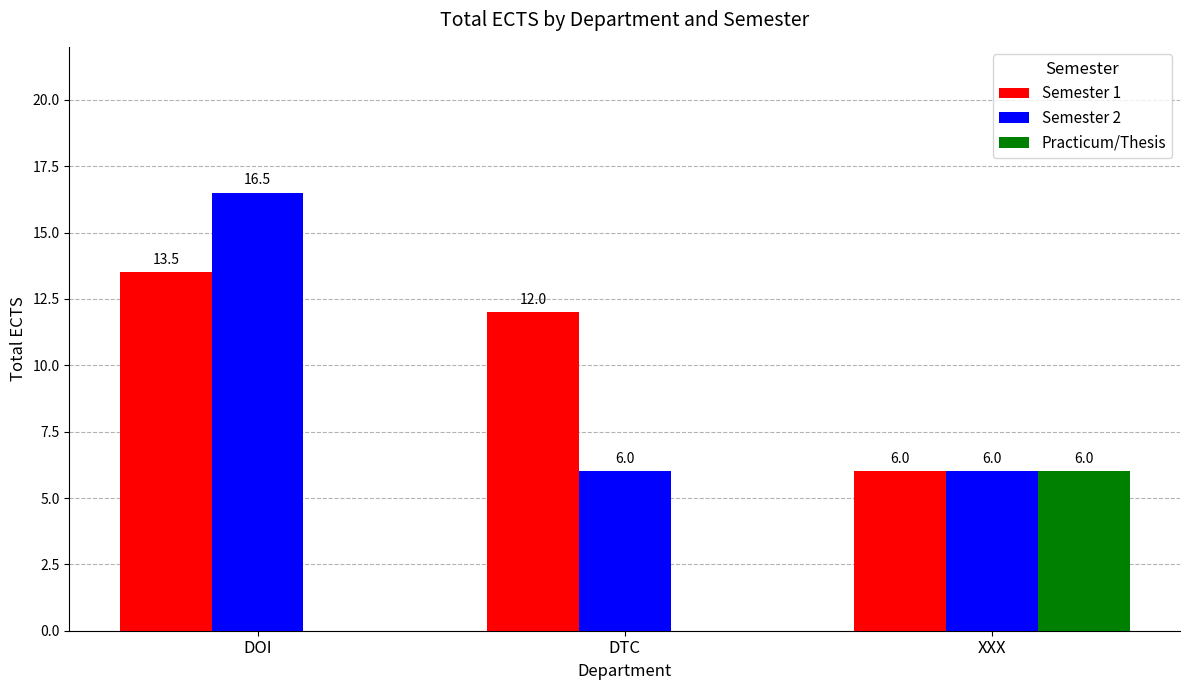

What are all the series names shown in the legend?

Semester 1, Semester 2, Practicum/Thesis